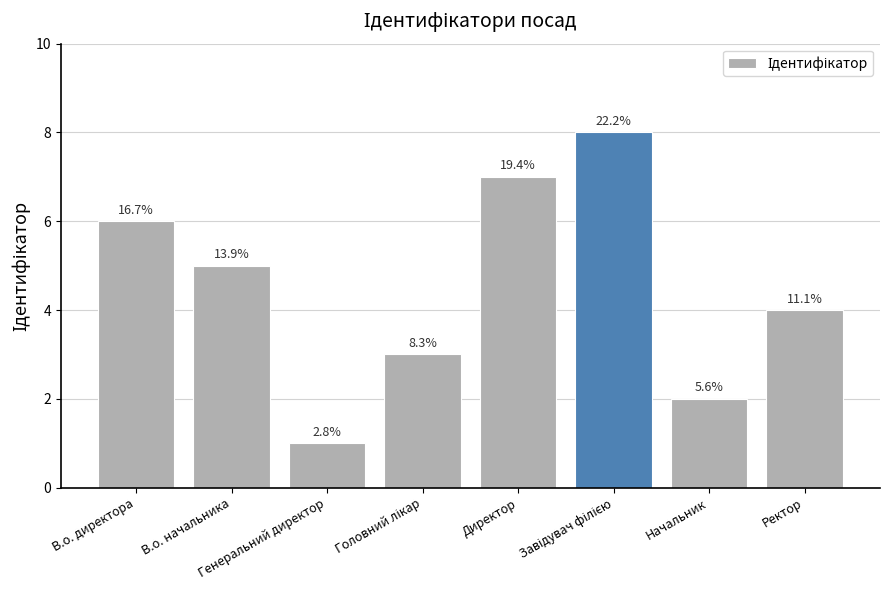

Are the bars horizontal?

No